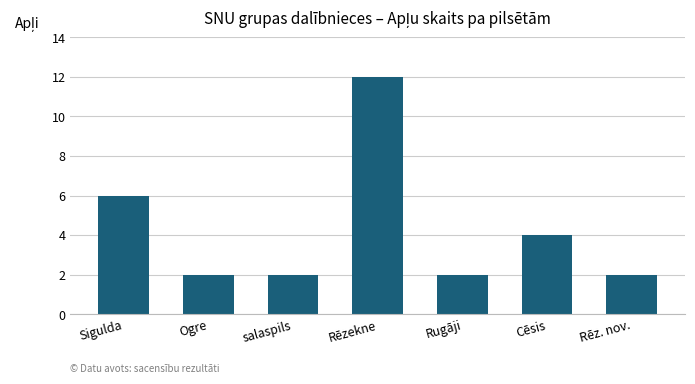

Between Rēzekne and Rēz. nov., which is larger?

Rēzekne